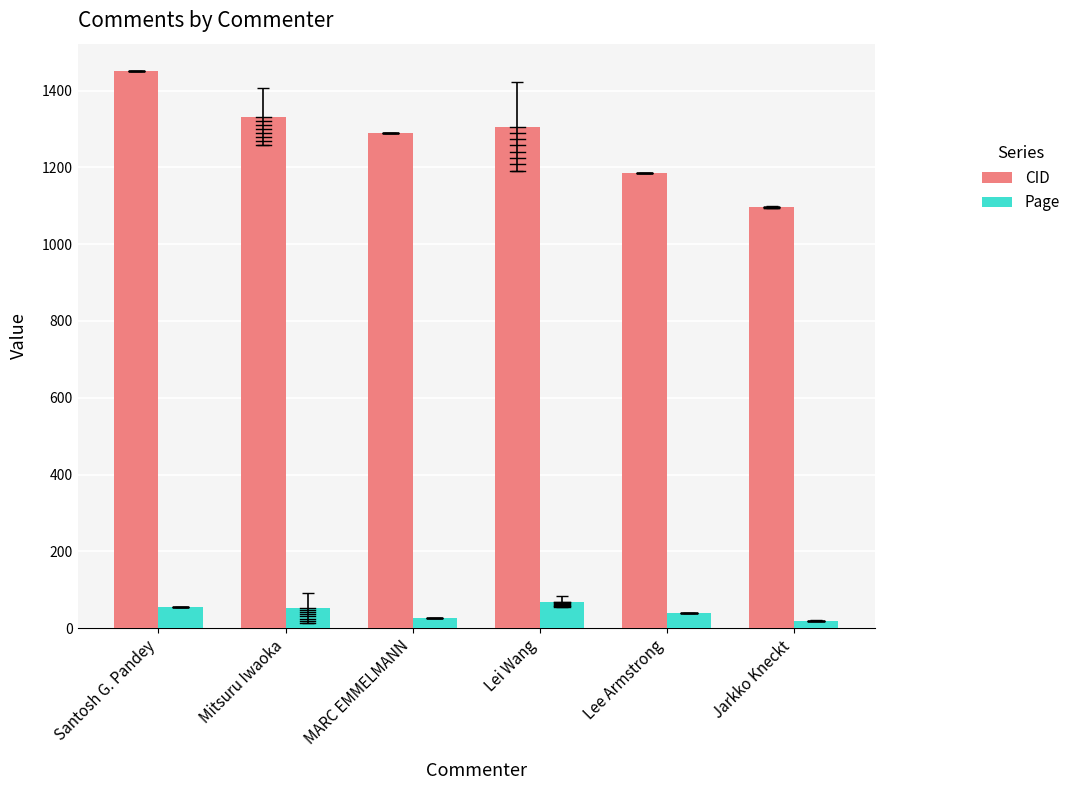

What is the sum of all Page values?

262.0